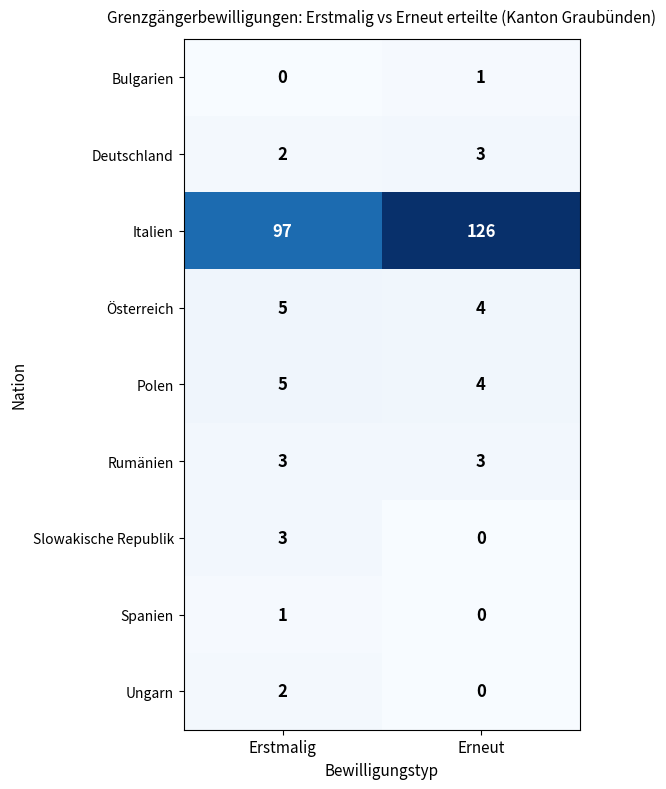

True or false: Polen has a value of 1 at Erstmalig.

False